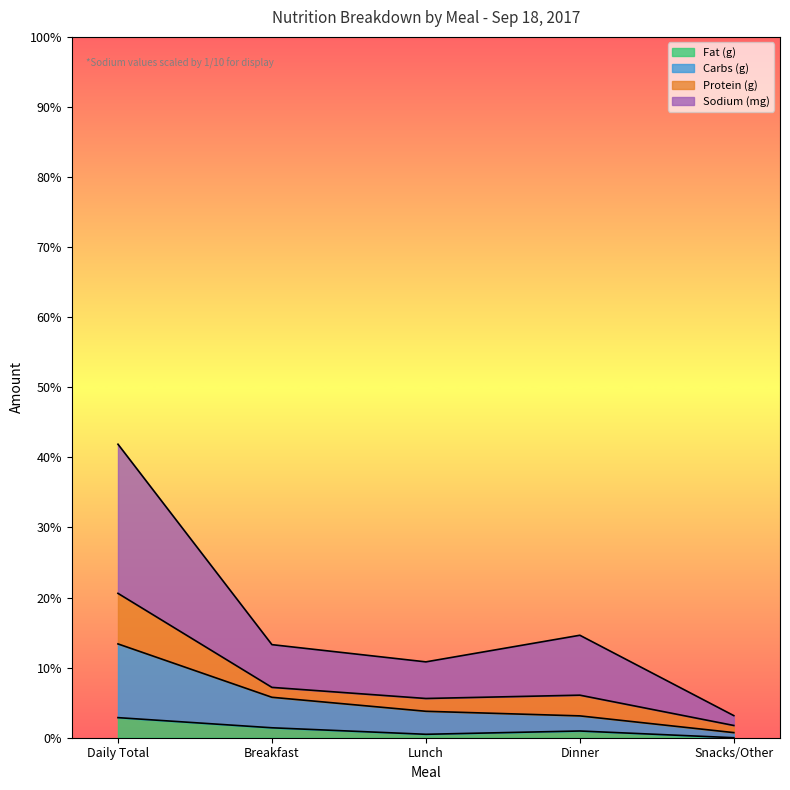

In Fat (g), how many points are higher than both neighbors (excluding endpoints)?

1